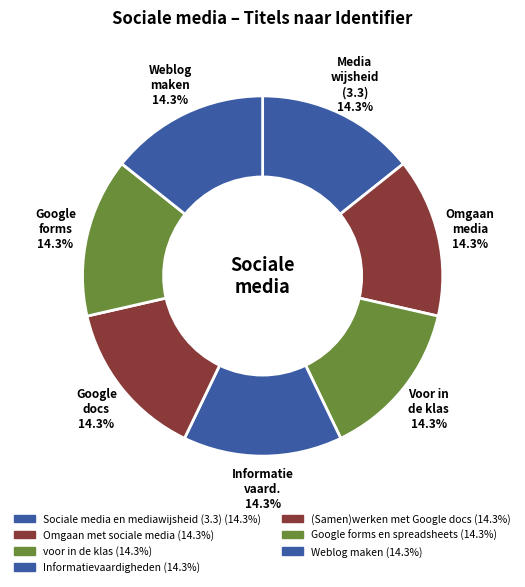

Is there a majority slice in this chart?

No